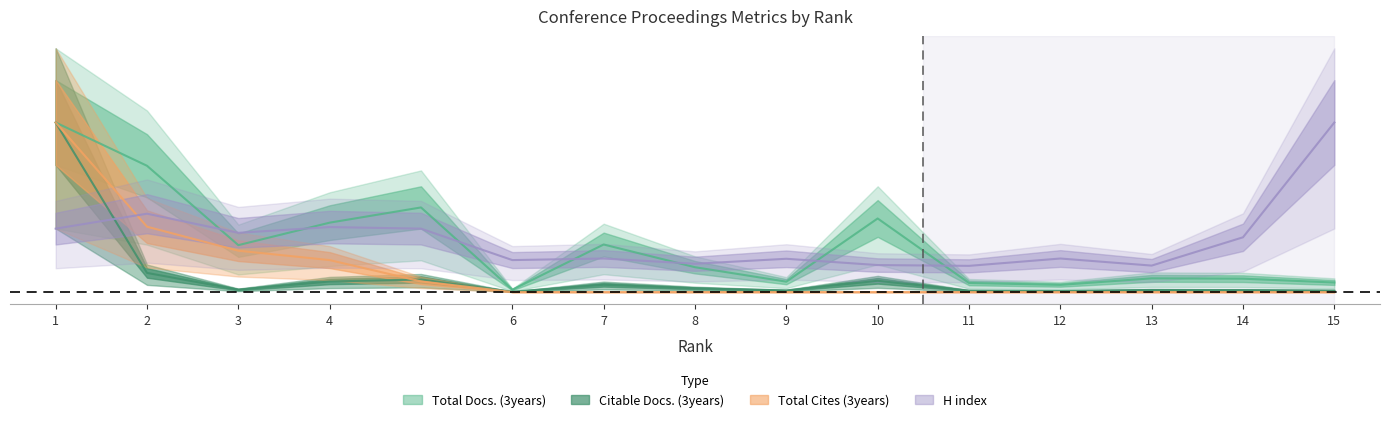

Does the chart have visible grid lines?

No